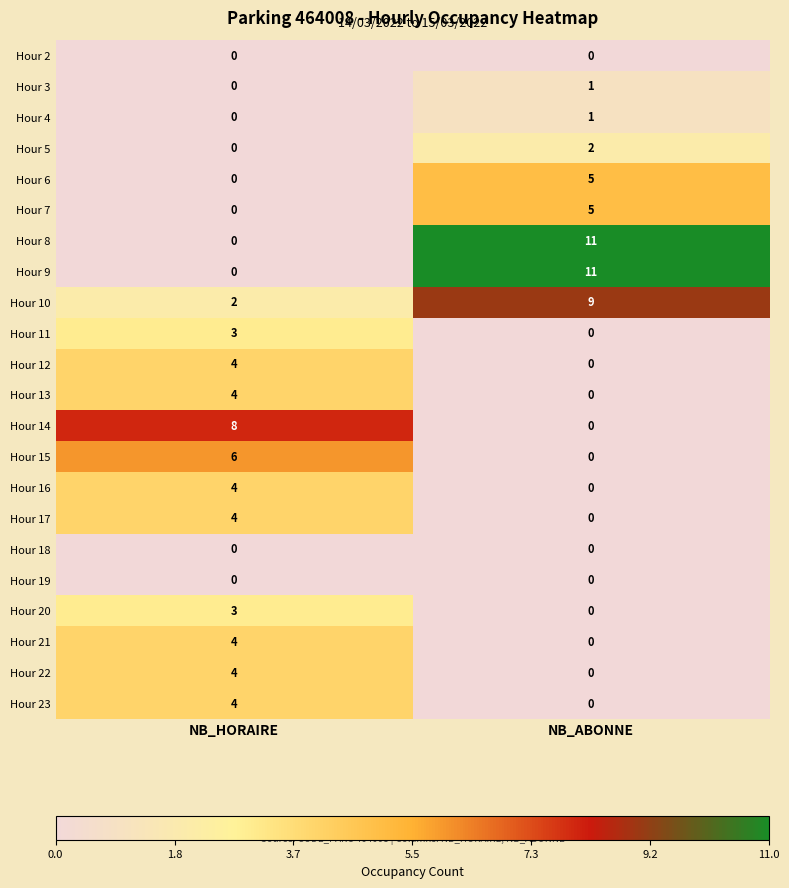

What is the difference between the maximum and minimum values in the Hour 20 series?

3